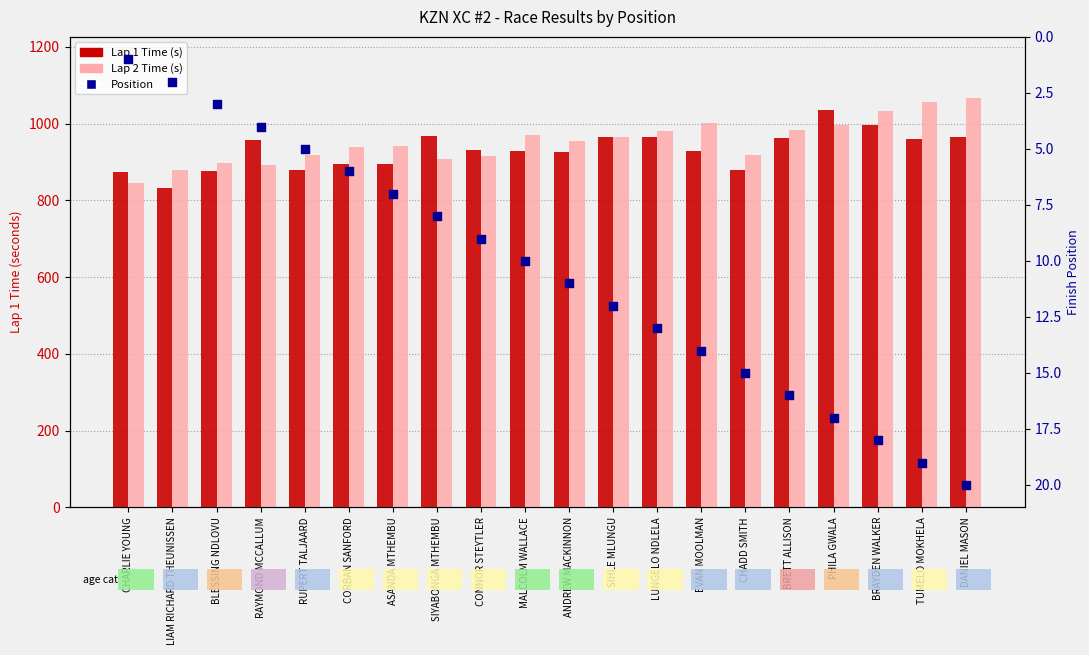

At how many categories does at least one series exceed 234?

20